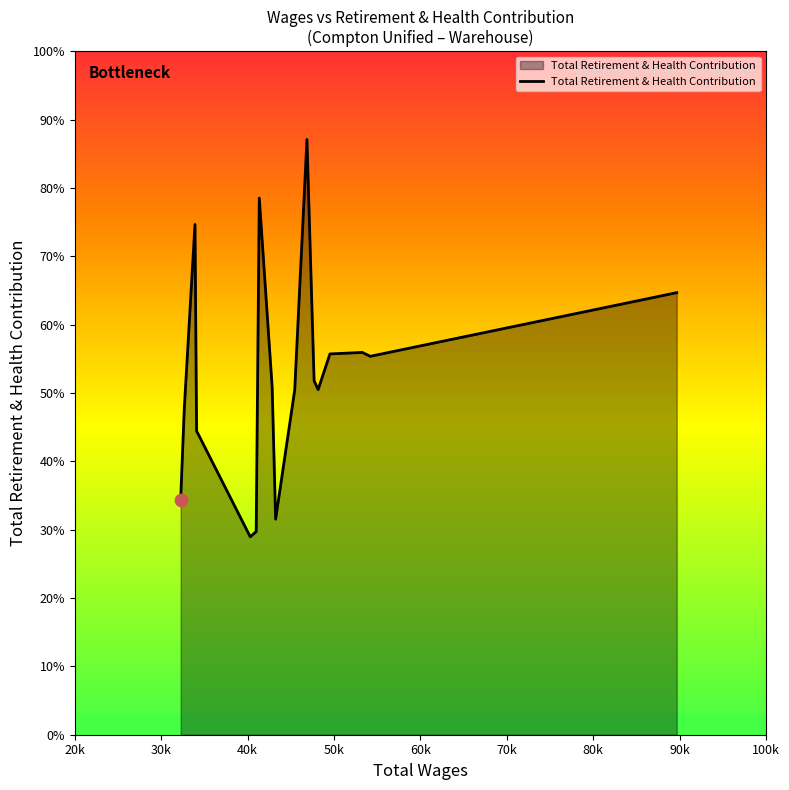

Does the chart have visible grid lines?

No